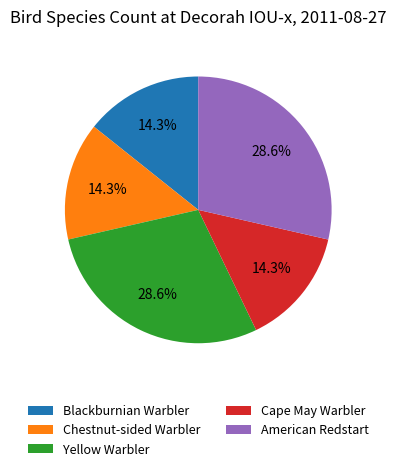

Is Yellow Warbler the majority of the pie?

No